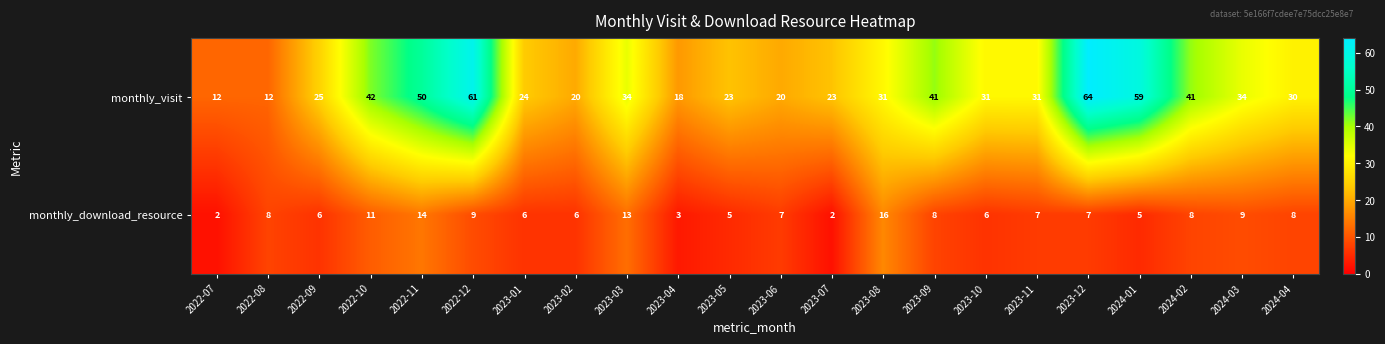

At how many categories does at least one series exceed 43?

4